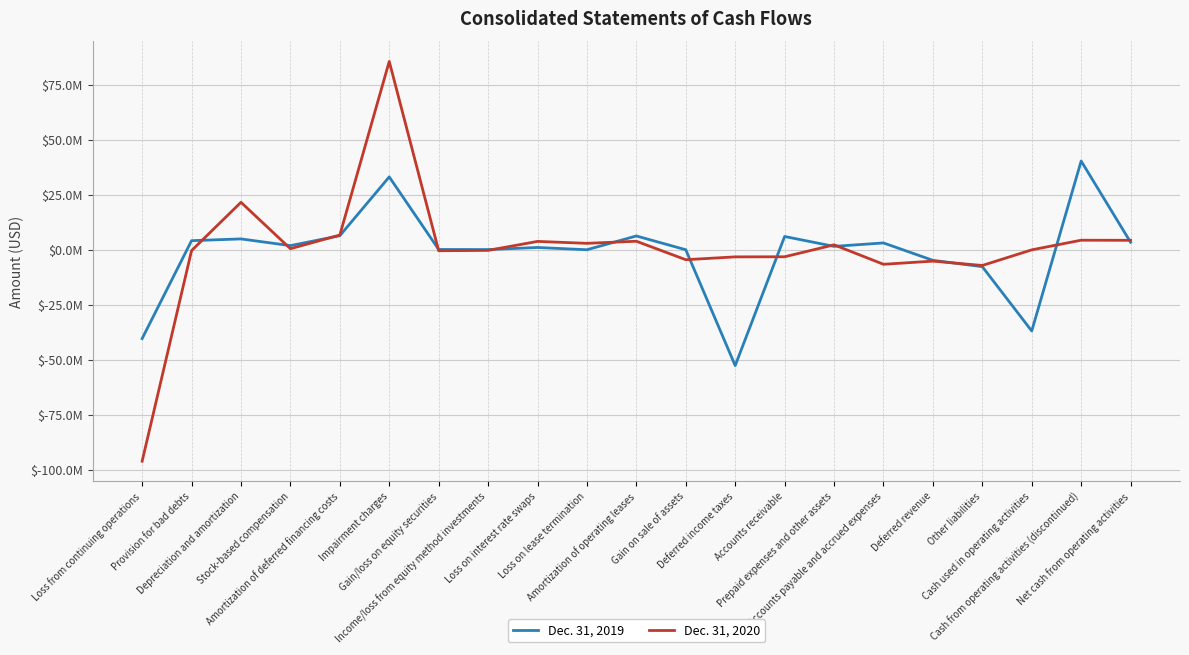

The Dec. 31, 2020 series shows -4527000 at Gain on sale of assets. True or false?

True